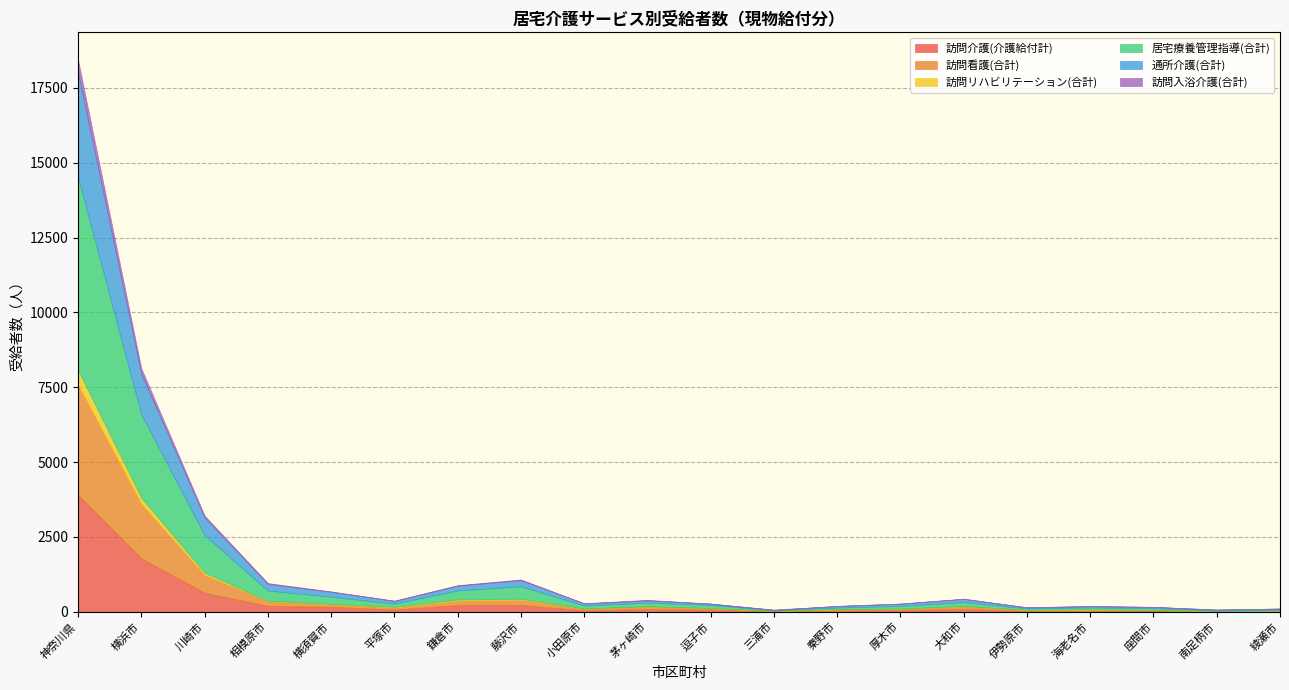

What is the sum of all 訪問入浴介護(合計) values?

836